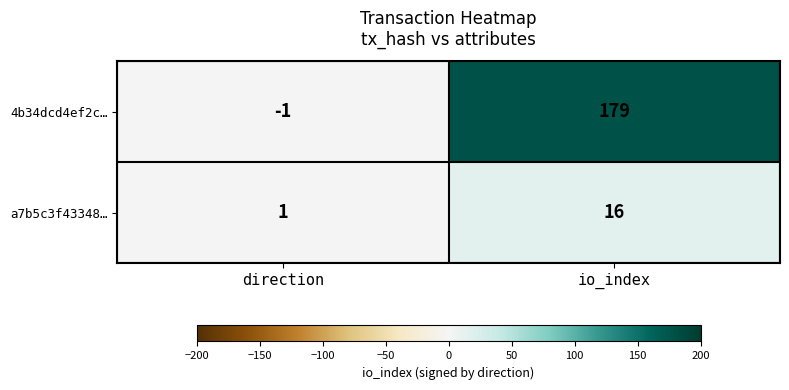

At how many categories does at least one series exceed 132?

1